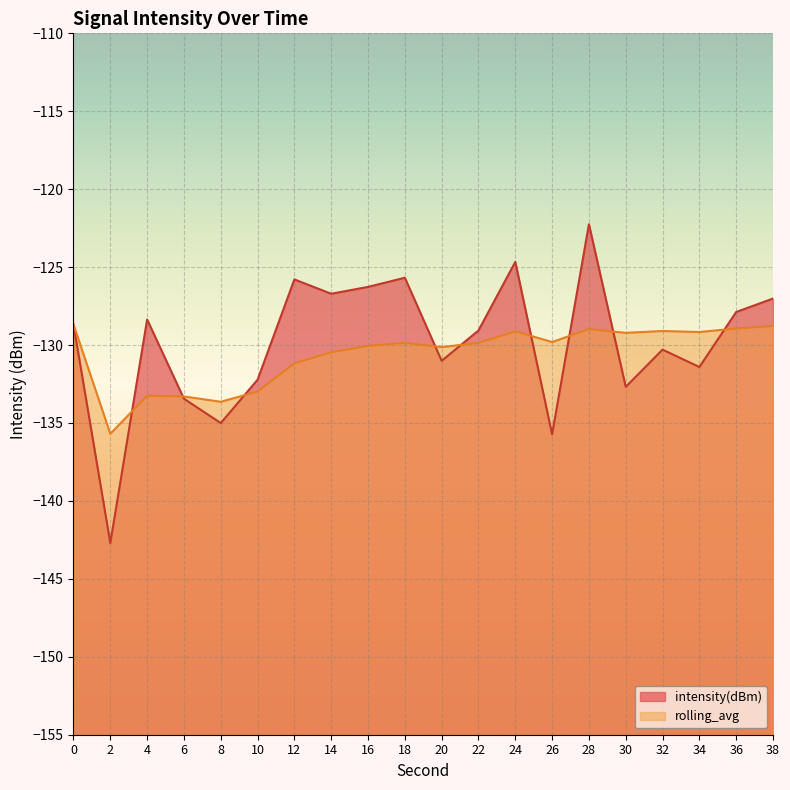

What is the difference between the second highest and minimum values in the intensity(dBm) series?

18.0